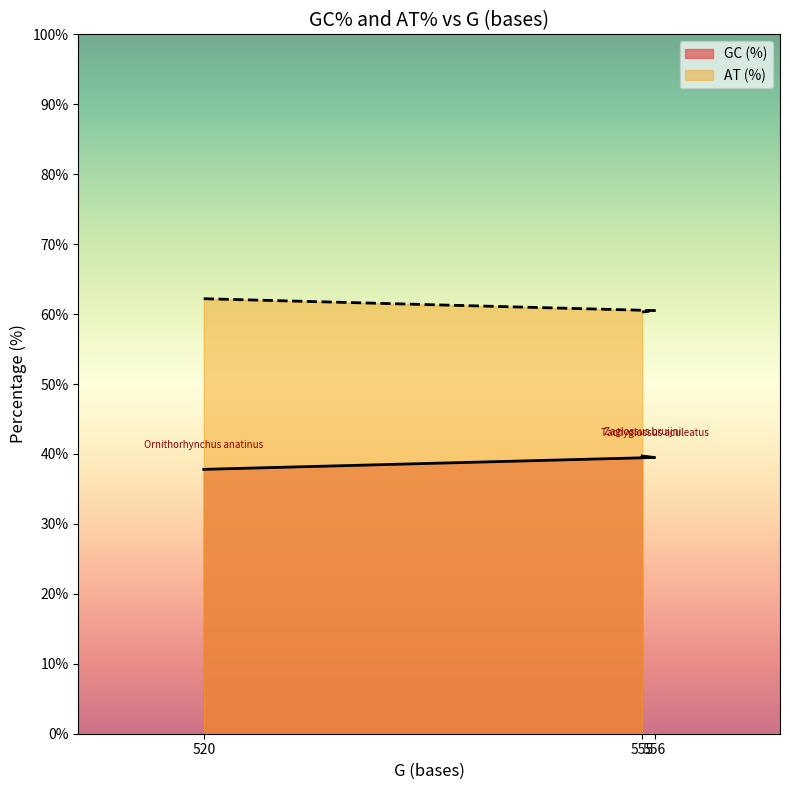

Does the chart display data point markers on the line(s)?

No